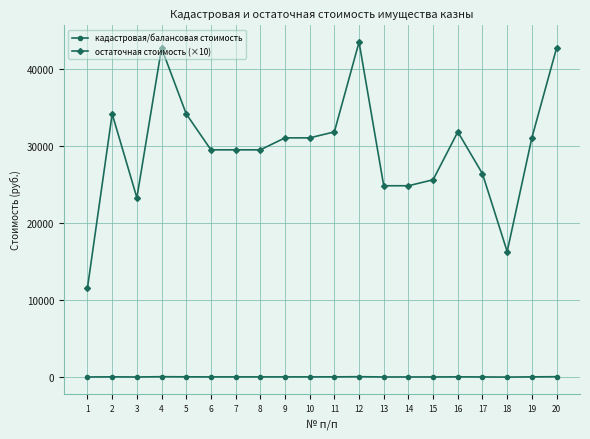

Which series has the widest spread of values?

остаточная стоимость (×10)